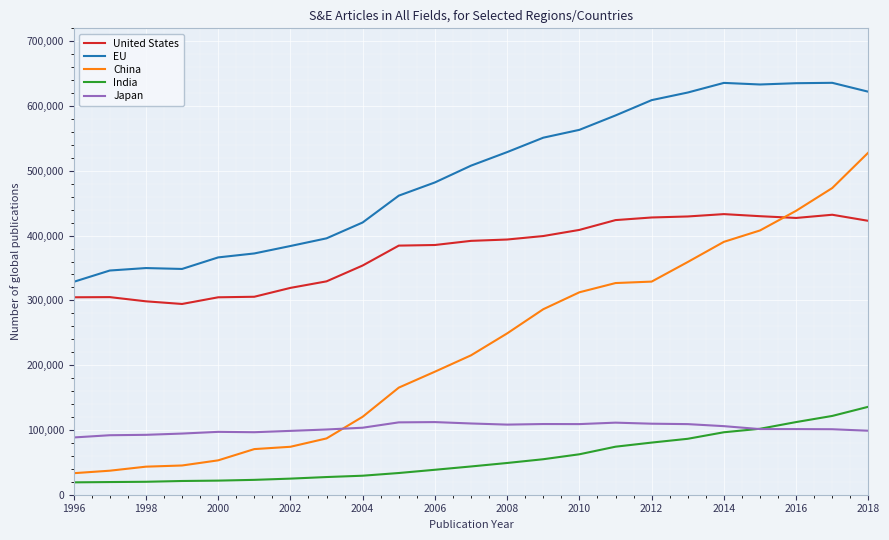

What is the greatest value displayed?

635882